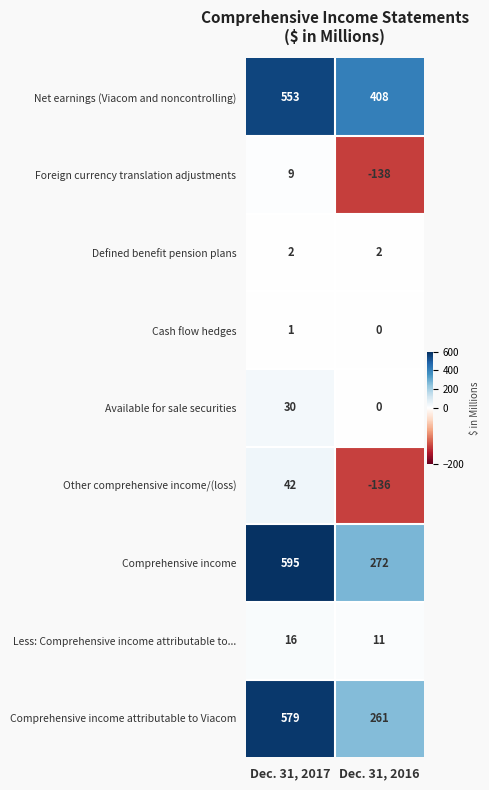

What is the sum of all Comprehensive income attributable to Viacom values?

840